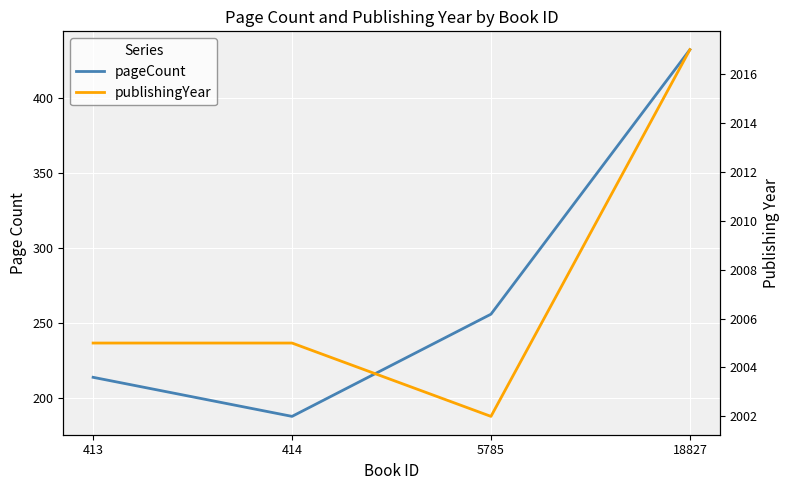

What is the value of the pageCount point at the 2nd from the left?

188